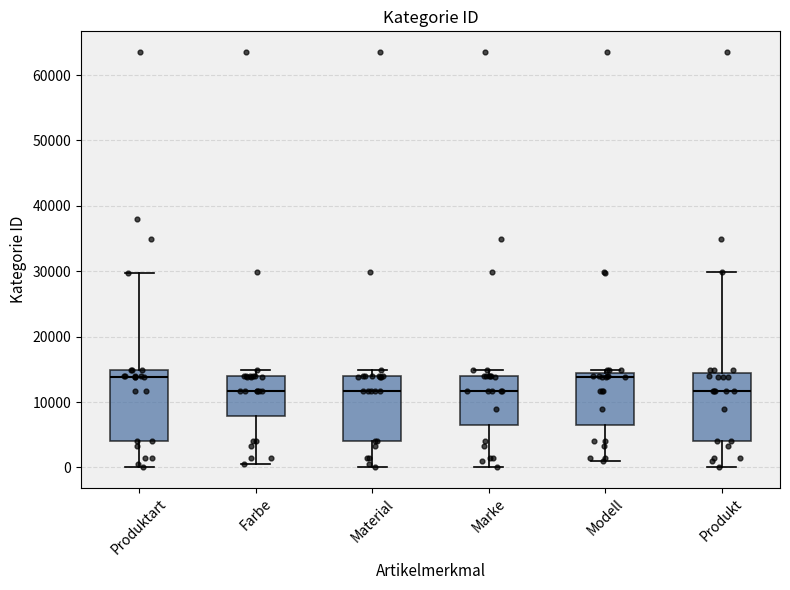

Where is the upper edge of the box for Modell on the y-axis? The values are not printed on the chart, so give them approximately, as read against the axis.

14000